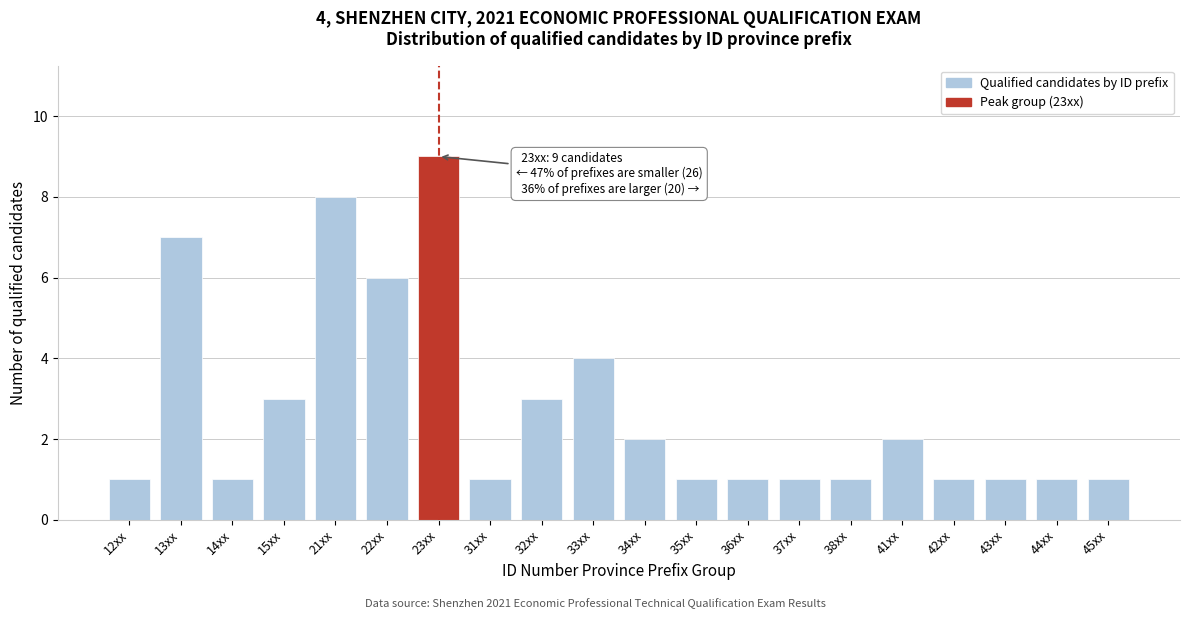

Reading left to right, what are all the values shown in this chart?

1	7	1	3	8	6	9	1	3	4	2	1	1	1	1	2	1	1	1	1